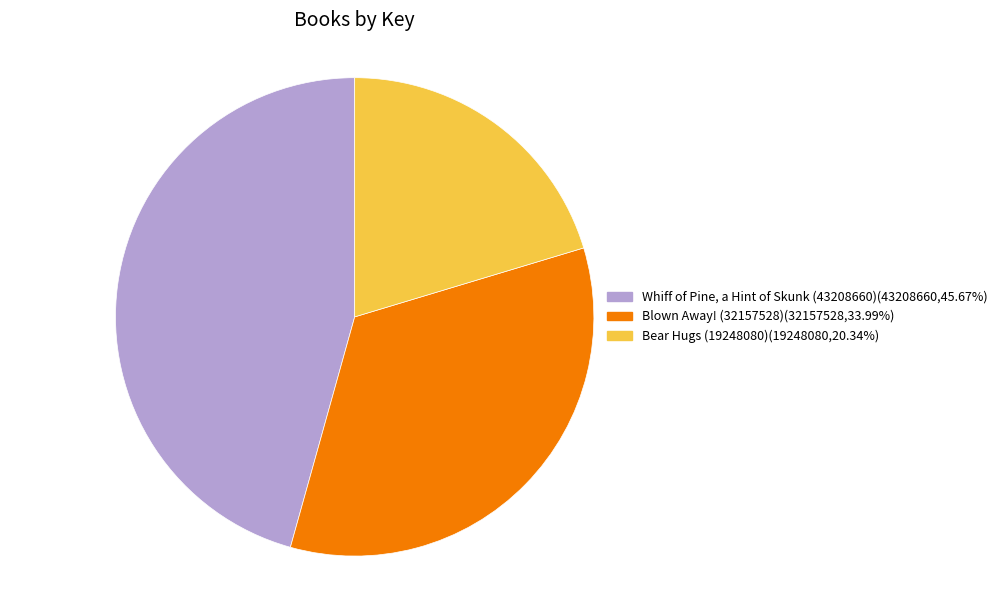

Count the number of slices in the pie.

3